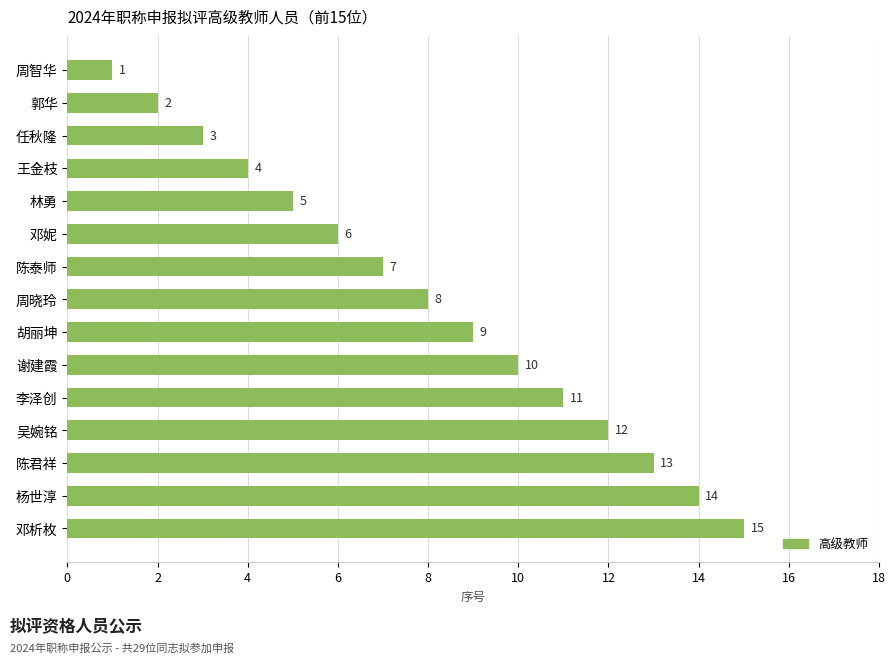

What is the average value?

8